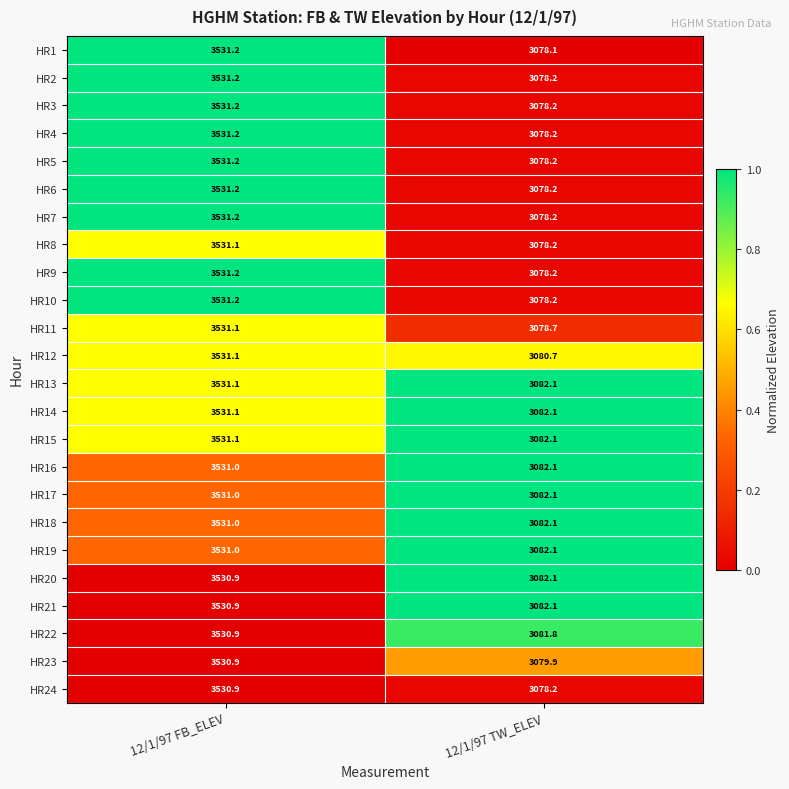

What is the lowest value of the HR5 series?

3078.2